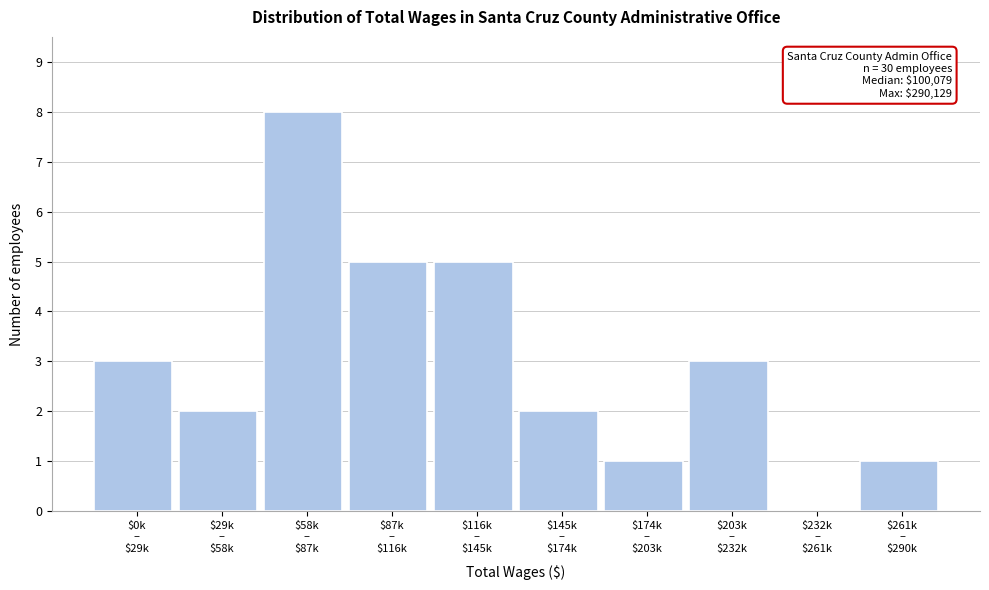

What is the sum of all values?

30